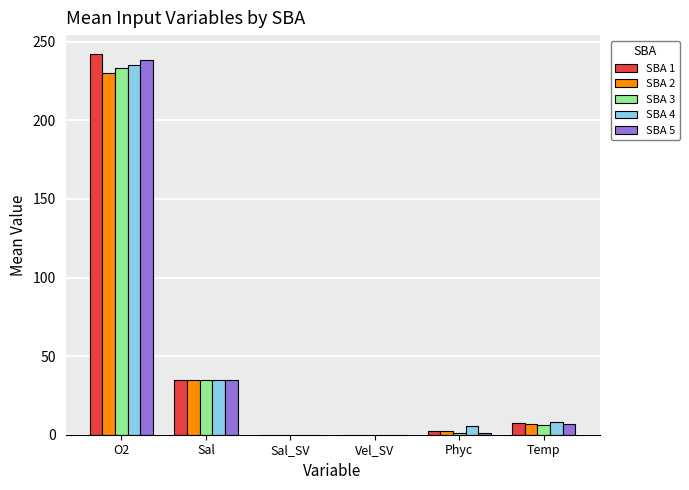

Is it true that SBA 2 equals 6.6 at Temp?

True